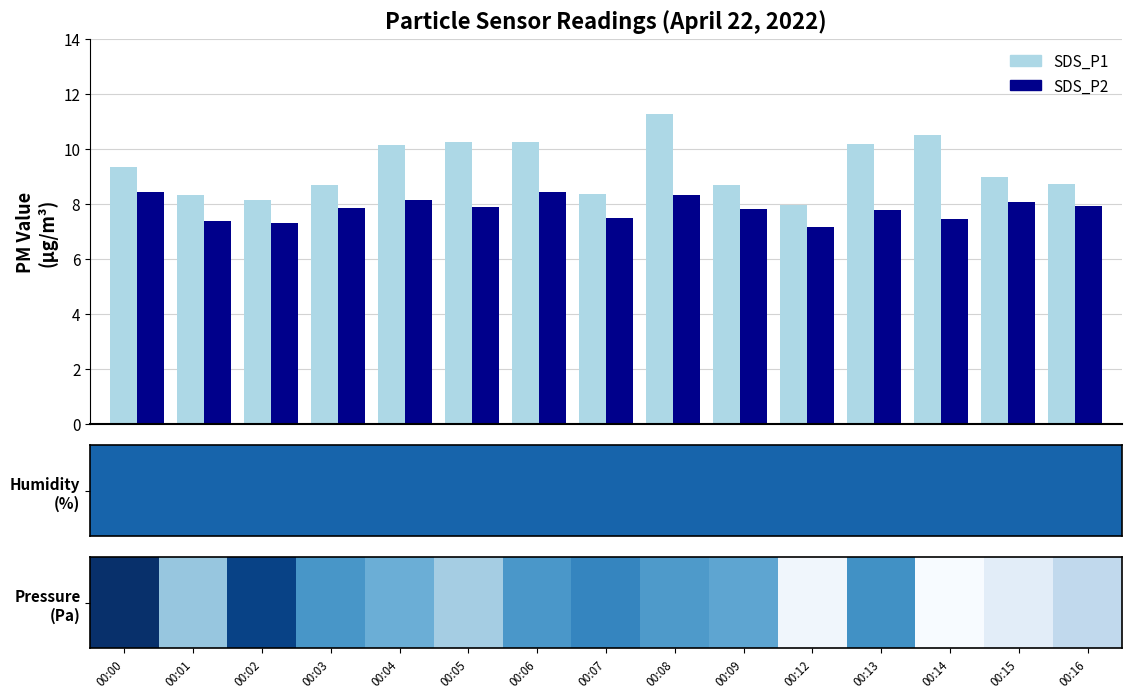

Which series has the largest total across all categories?

SDS_P1